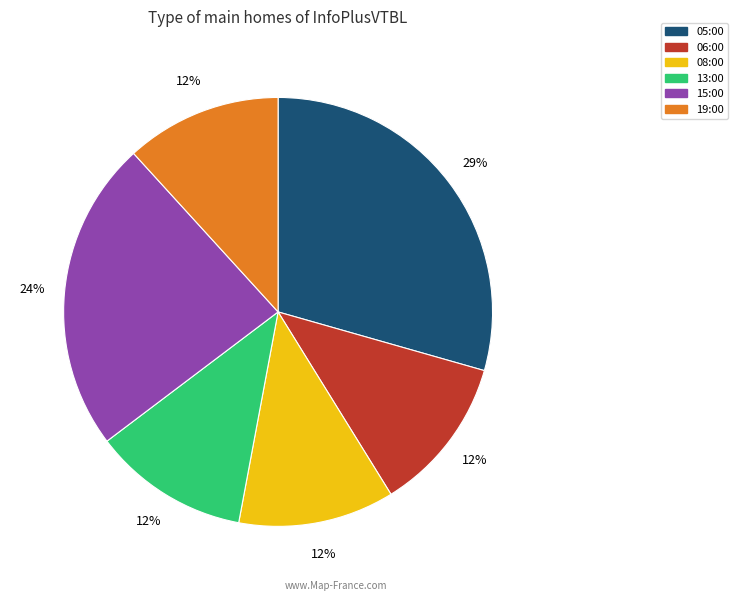

Combined, do 15:00 and 13:00 account for over 50%?

No